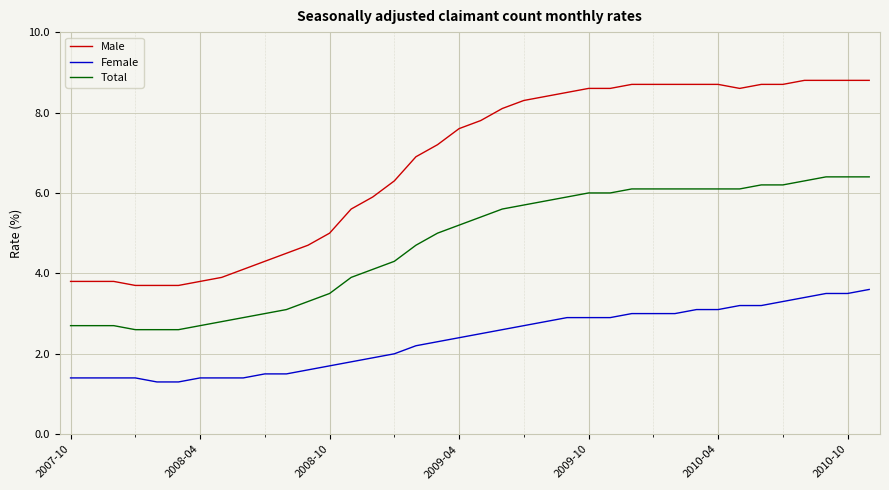

Which series has the largest total across all categories?

Male